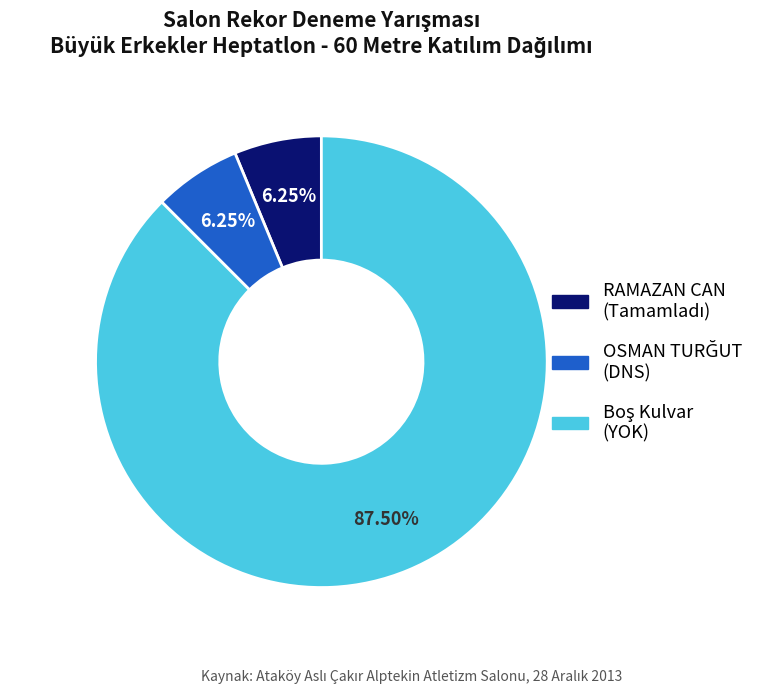

How many slices are in this pie chart?

3